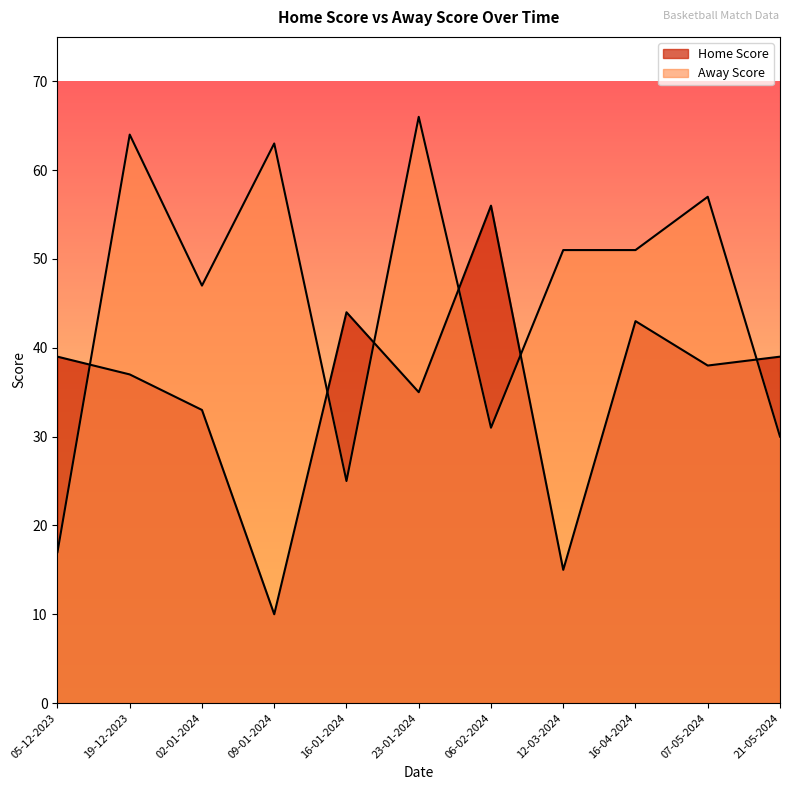

List the series in order of their overall mean, lowest first.

Home Score, Away Score